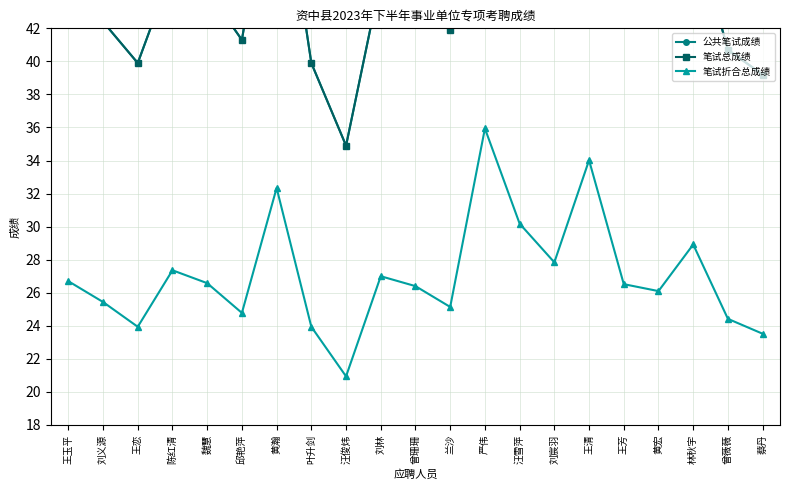

True or false: 笔试折合总成绩 and 公共笔试成绩 intersect in this chart.

False